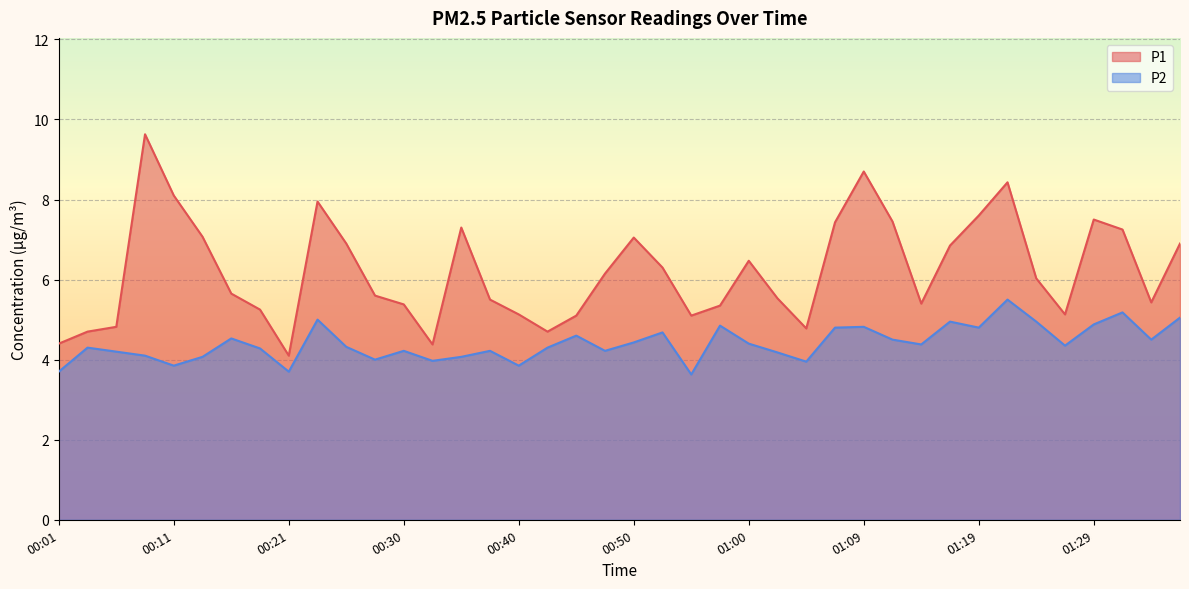

What is the difference between the highest and lowest values at 01:00?

2.1